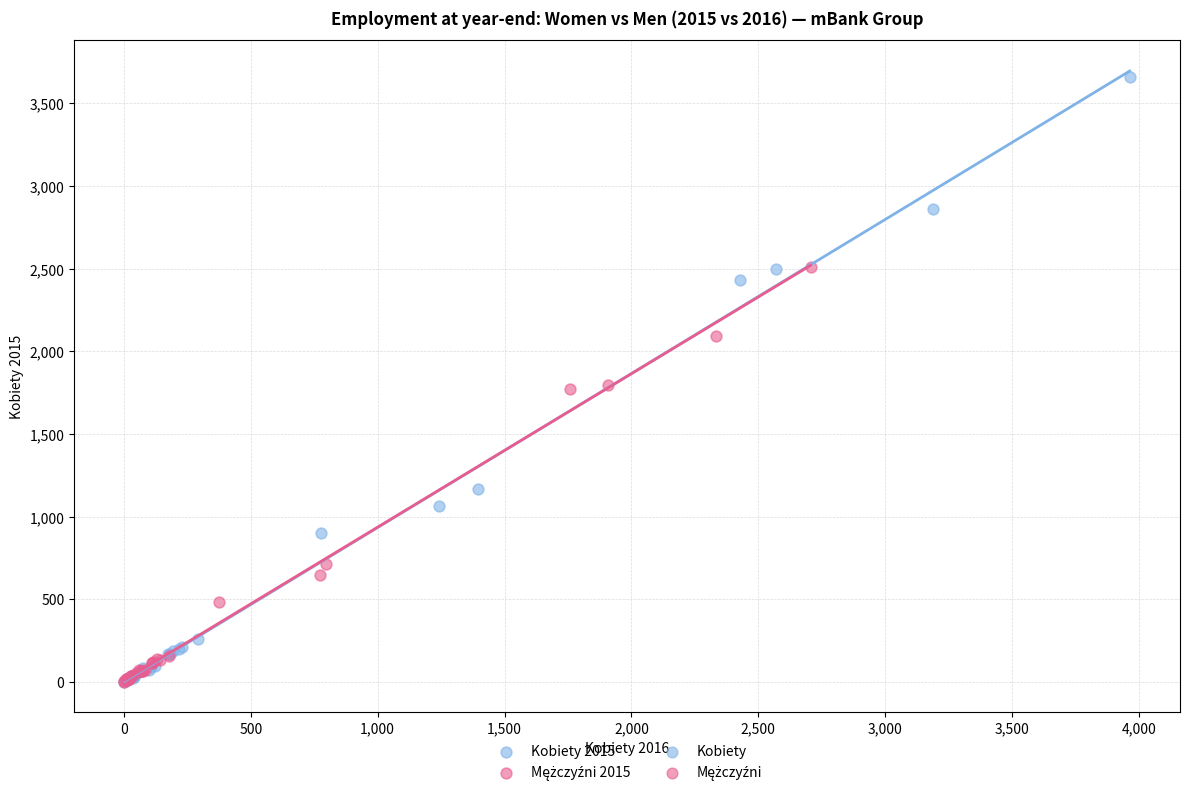

Which series has the largest Y range (max minus min)?

Kobiety 2015